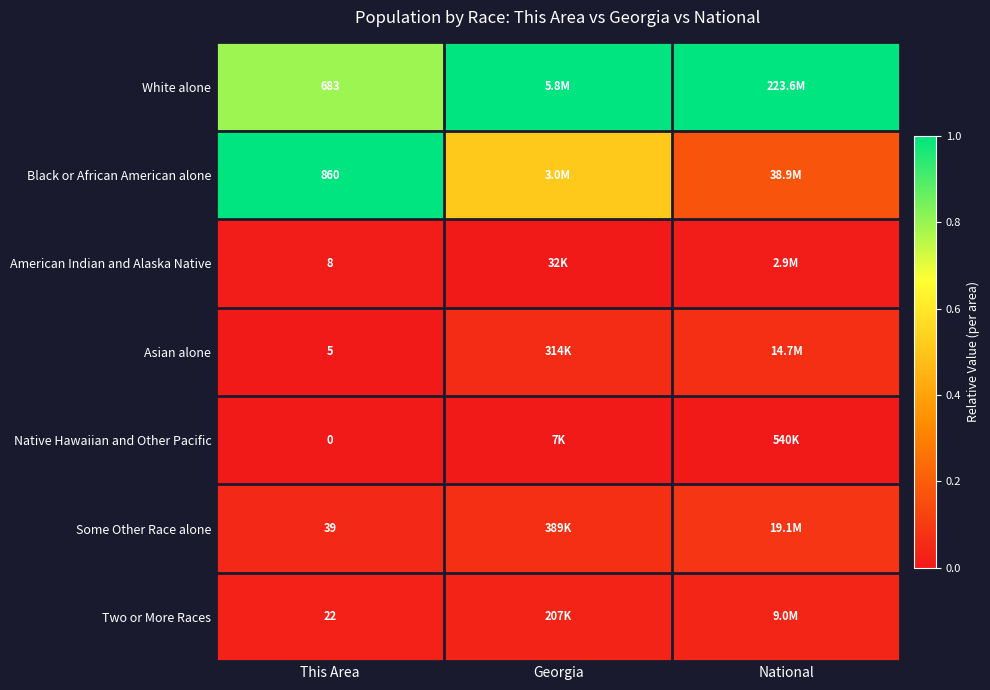

At how many categories does at least one series exceed 0?

3